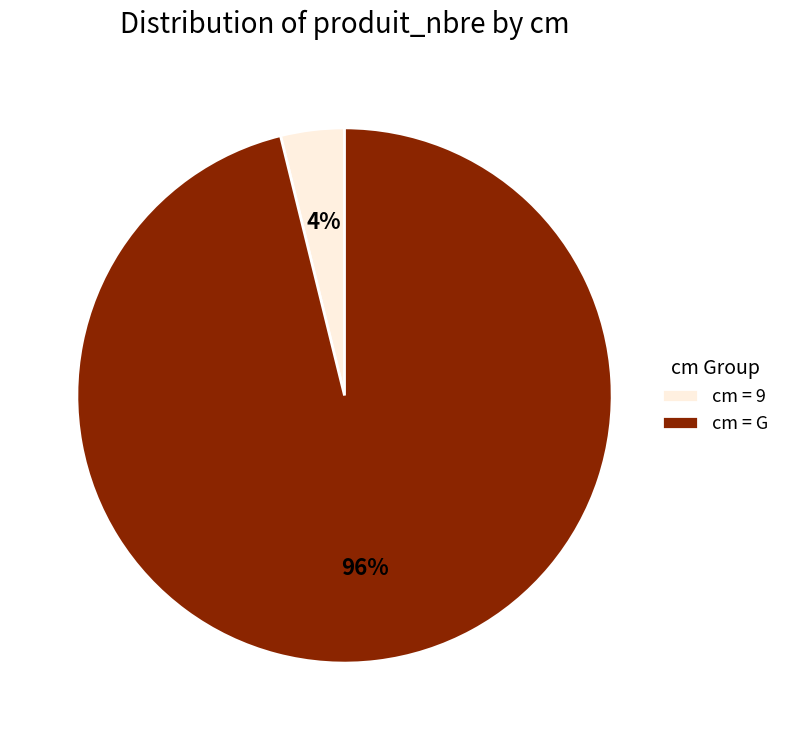

What percentage is the cm = 9 slice, to the nearest percent?

4%